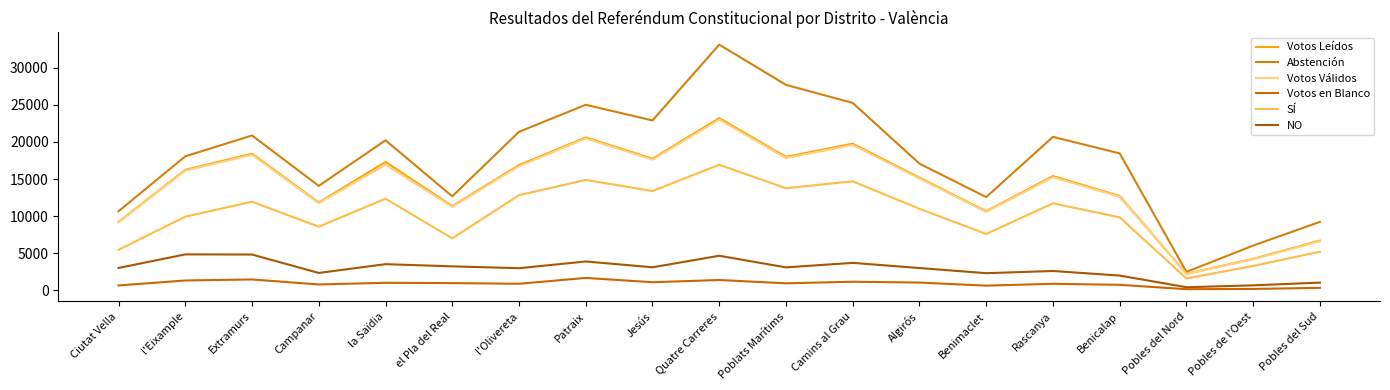

Which category has the lowest value across all series?

Pobles del Nord